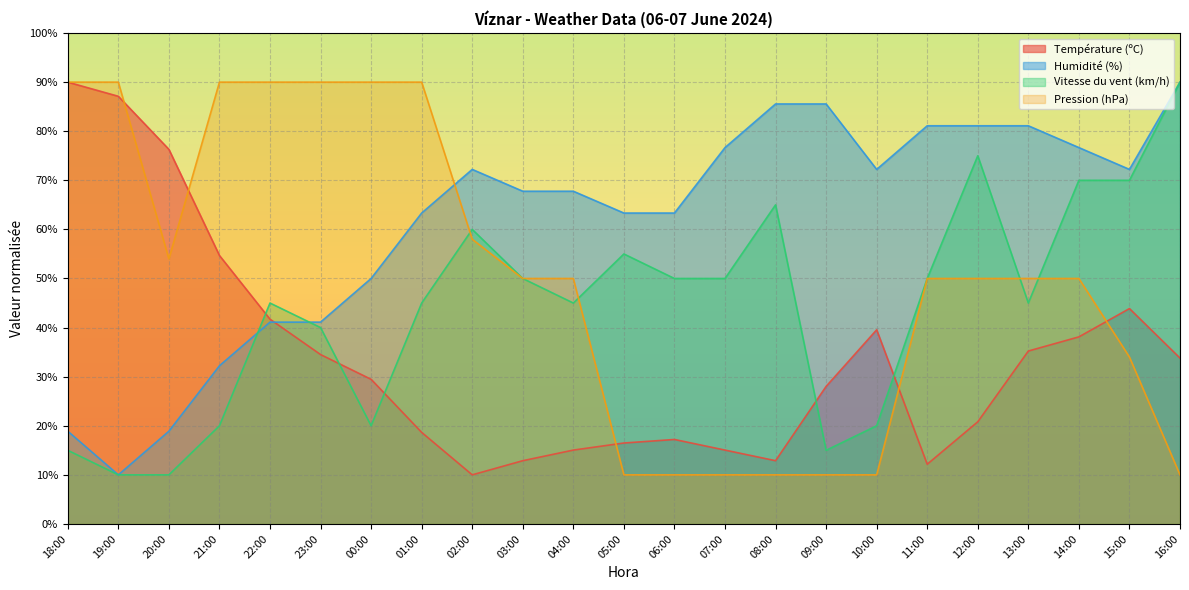

What is the sum of the Pression (hPa) values at 13:00 and 00:00?

140.0